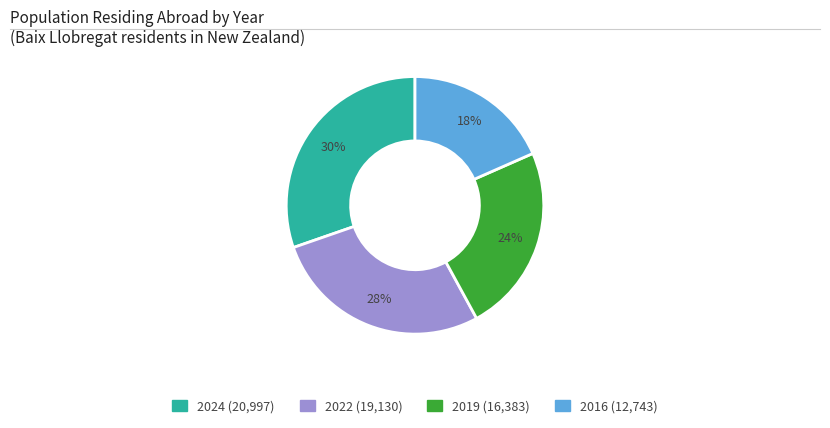

Does any single category account for the majority?

No